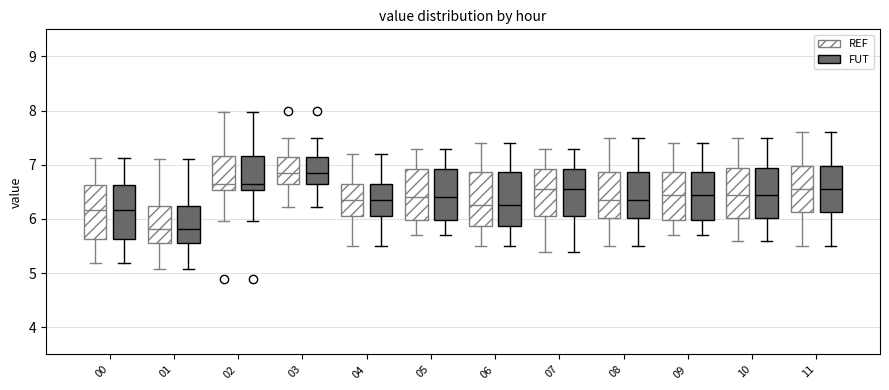

Reading left to right, transcribe this box plot: for each box, give where its median line is, the range the box spans, and where its two whiskers end, as read against the y-axis. The values are not printed on the chart, so give them approximately, as read against the axis.

00 (REF): median 6.2, box 5.6 to 6.6, whiskers 5.2 to 7.1
00 (FUT): median 6.2, box 5.6 to 6.6, whiskers 5.2 to 7.1
01 (REF): median 5.8, box 5.6 to 6.2, whiskers 5.1 to 7.1
01 (FUT): median 5.8, box 5.6 to 6.2, whiskers 5.1 to 7.1
02 (REF): median 6.7, box 6.5 to 7.2, whiskers 6.0 to 8.0
02 (FUT): median 6.7, box 6.5 to 7.2, whiskers 6.0 to 8.0
03 (REF): median 6.9, box 6.7 to 7.1, whiskers 6.2 to 7.5
03 (FUT): median 6.9, box 6.7 to 7.1, whiskers 6.2 to 7.5
04 (REF): median 6.4, box 6.1 to 6.7, whiskers 5.5 to 7.2
04 (FUT): median 6.4, box 6.1 to 6.7, whiskers 5.5 to 7.2
05 (REF): median 6.4, box 6.0 to 6.9, whiskers 5.7 to 7.3
05 (FUT): median 6.4, box 6.0 to 6.9, whiskers 5.7 to 7.3
06 (REF): median 6.3, box 5.9 to 6.9, whiskers 5.5 to 7.4
06 (FUT): median 6.3, box 5.9 to 6.9, whiskers 5.5 to 7.4
07 (REF): median 6.6, box 6.1 to 6.9, whiskers 5.4 to 7.3
07 (FUT): median 6.6, box 6.1 to 6.9, whiskers 5.4 to 7.3
08 (REF): median 6.4, box 6.0 to 6.9, whiskers 5.5 to 7.5
08 (FUT): median 6.4, box 6.0 to 6.9, whiskers 5.5 to 7.5
09 (REF): median 6.5, box 6.0 to 6.9, whiskers 5.7 to 7.4
09 (FUT): median 6.5, box 6.0 to 6.9, whiskers 5.7 to 7.4
10 (REF): median 6.5, box 6.0 to 7.0, whiskers 5.6 to 7.5
10 (FUT): median 6.5, box 6.0 to 7.0, whiskers 5.6 to 7.5
11 (REF): median 6.6, box 6.1 to 7.0, whiskers 5.5 to 7.6
11 (FUT): median 6.6, box 6.1 to 7.0, whiskers 5.5 to 7.6